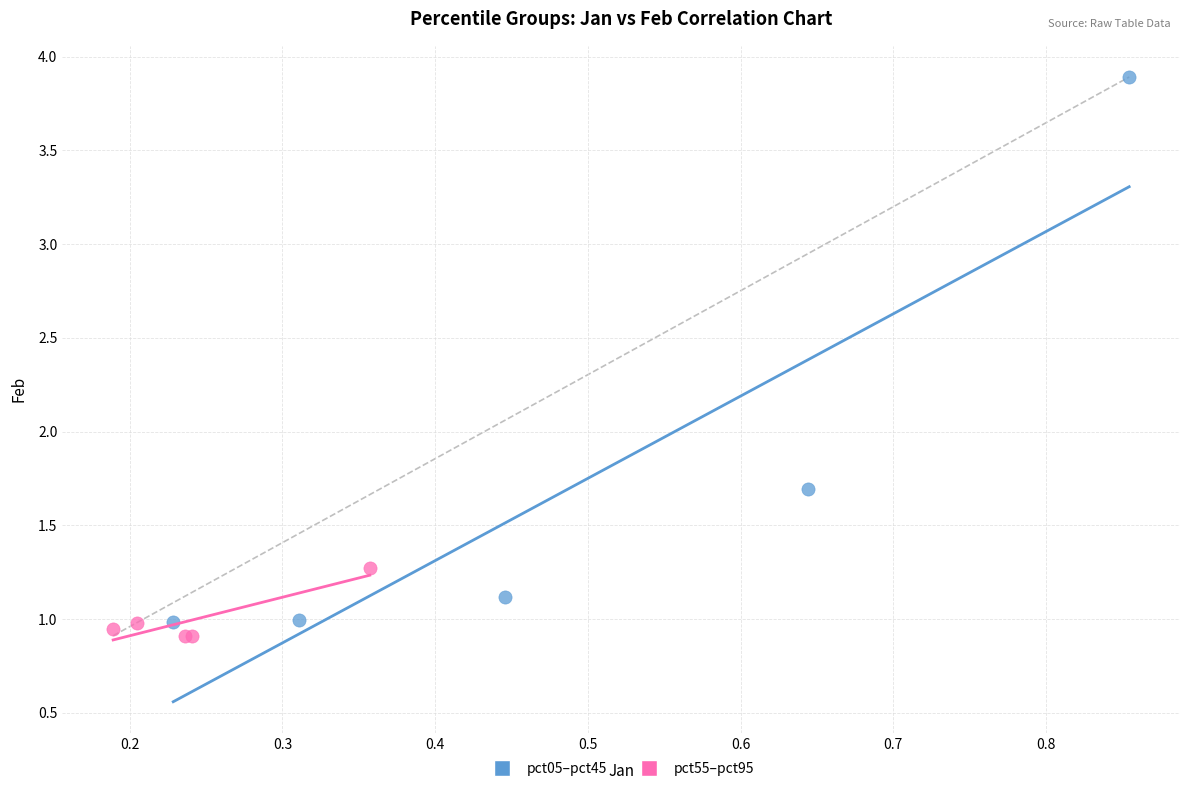

Which series contains the lowest Y value?

pct55–pct95